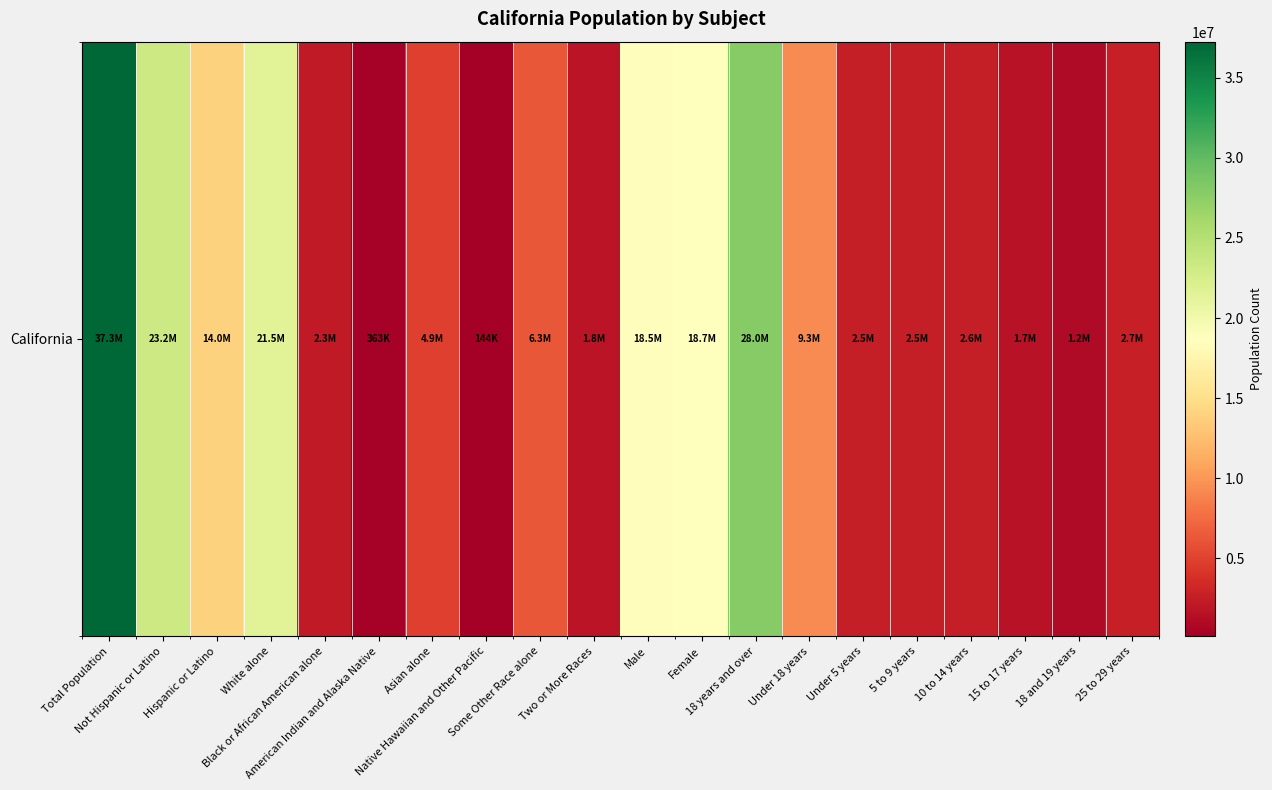

Which category has the highest value across all series?

Total Population